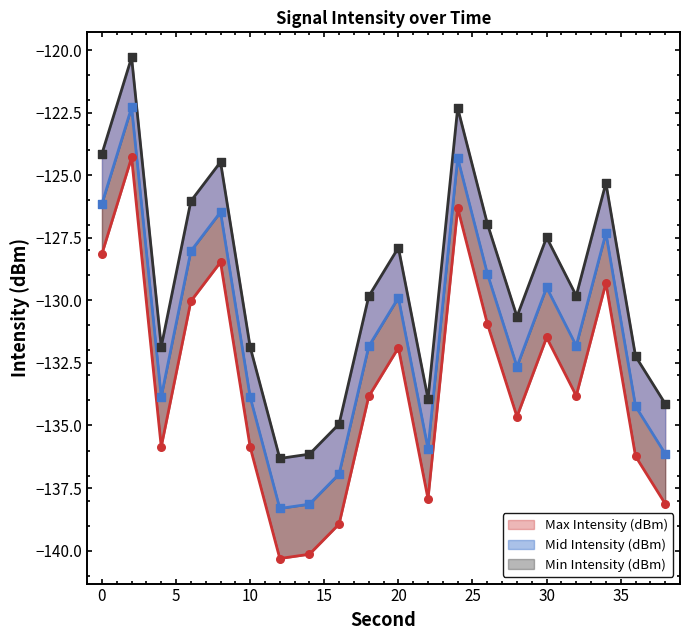

What is the total value across all series at 28?

-397.9